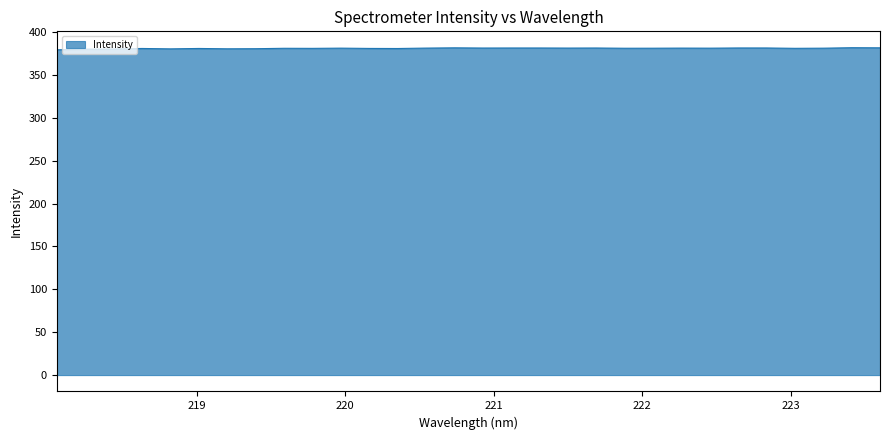

Does the chart have visible grid lines?

No